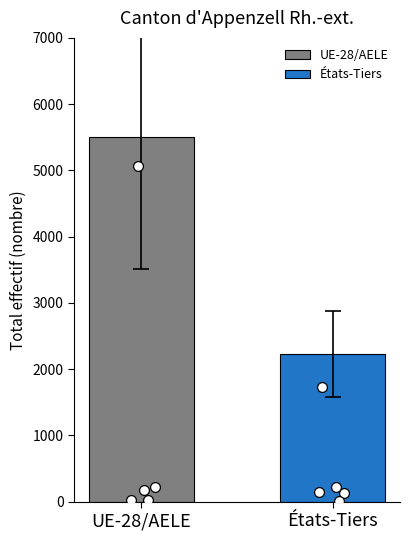

What is the lowest value of the UE-28/AELE series?

5503